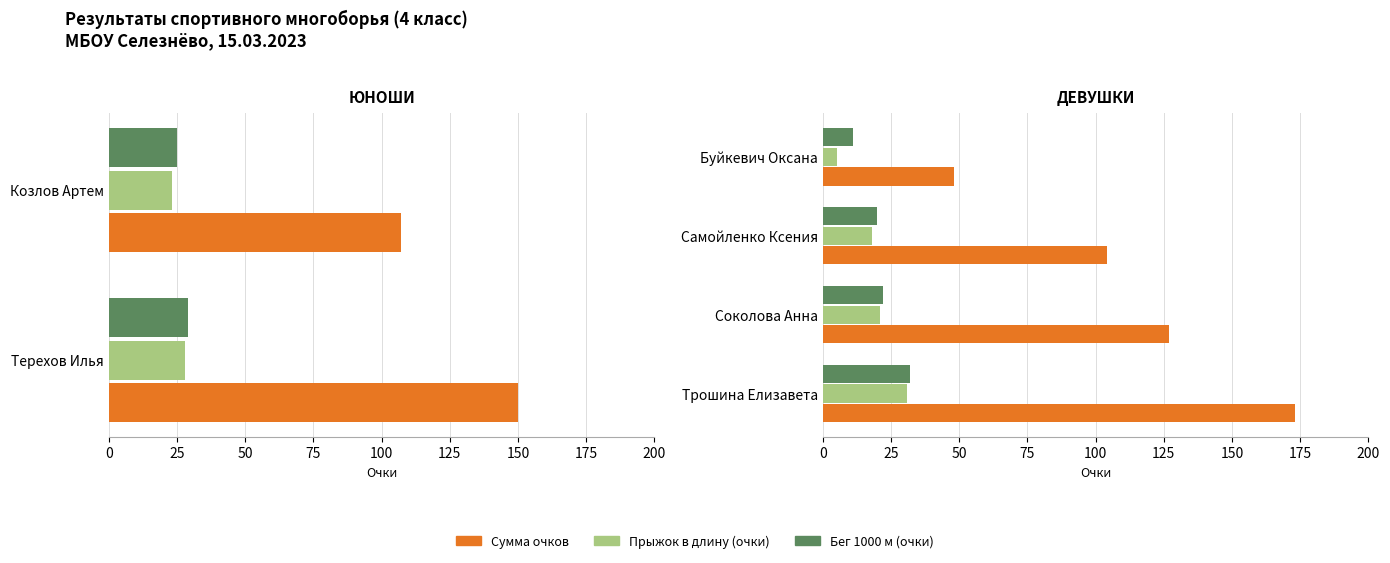

How many groups of bars are there?

4